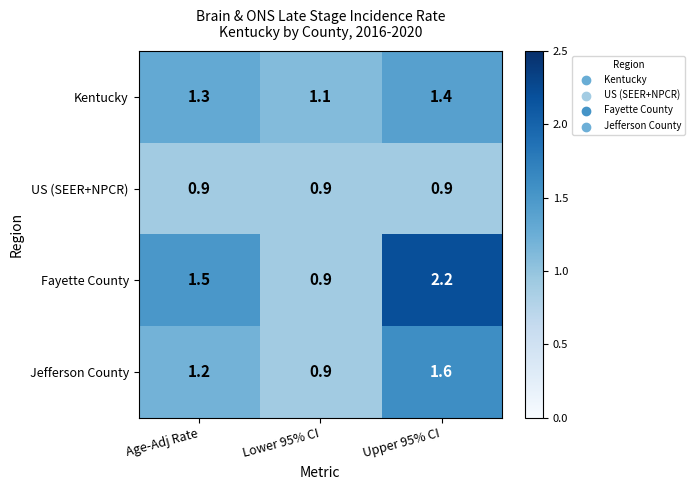

Reading left to right, transcribe all the data shown in this chart.

Kentucky: Age-Adj Rate=1.3	Lower 95% CI=1.1	Upper 95% CI=1.4
US (SEER+NPCR): Age-Adj Rate=0.9	Lower 95% CI=0.9	Upper 95% CI=0.9
Fayette County: Age-Adj Rate=1.5	Lower 95% CI=0.9	Upper 95% CI=2.2
Jefferson County: Age-Adj Rate=1.2	Lower 95% CI=0.9	Upper 95% CI=1.6